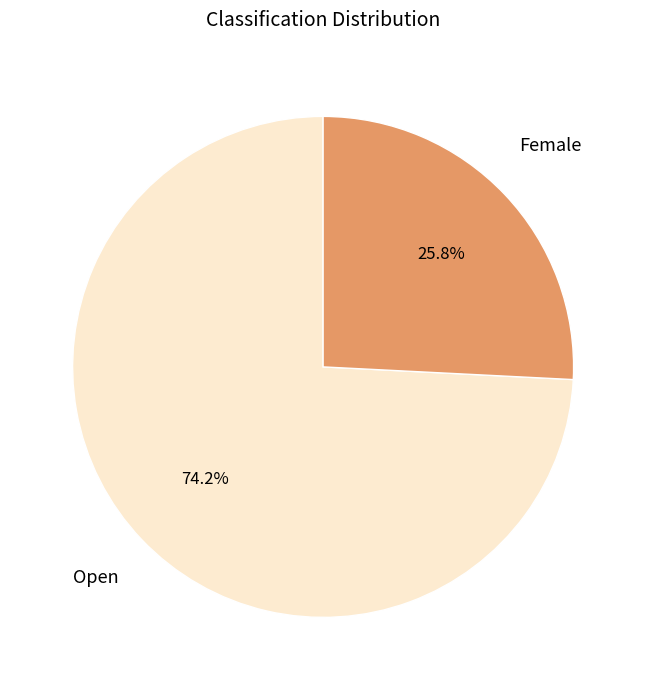

Does any single category account for the majority?

Yes